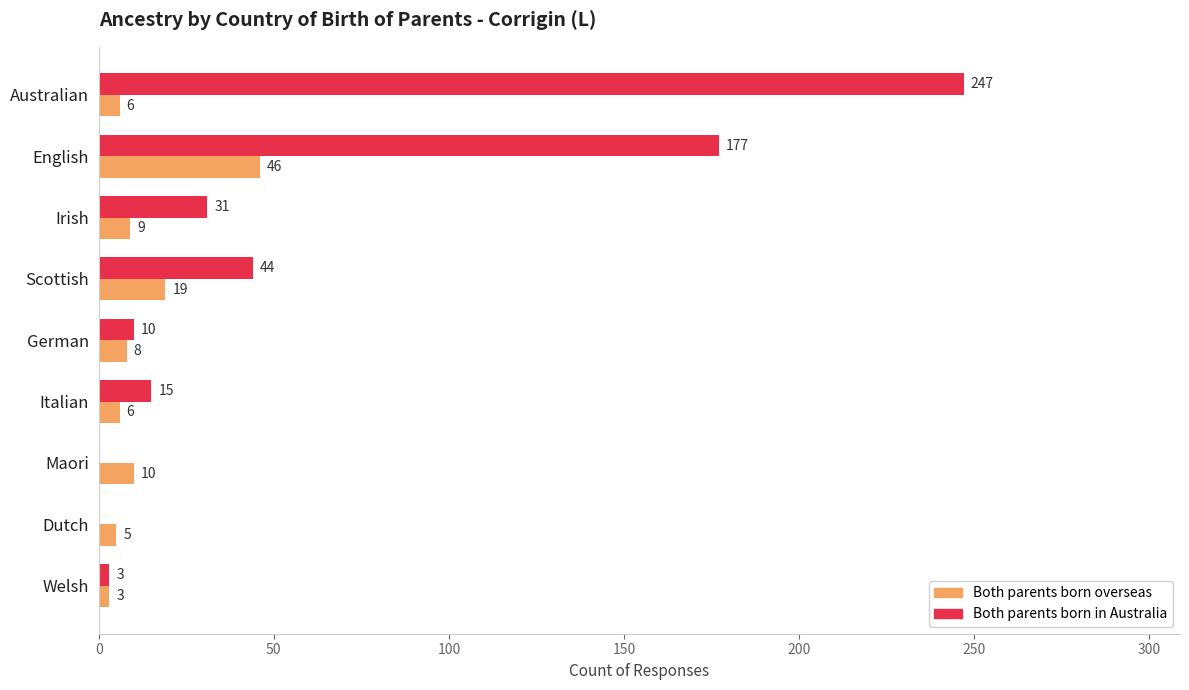

The Both parents born overseas series shows 29 at English. True or false?

False